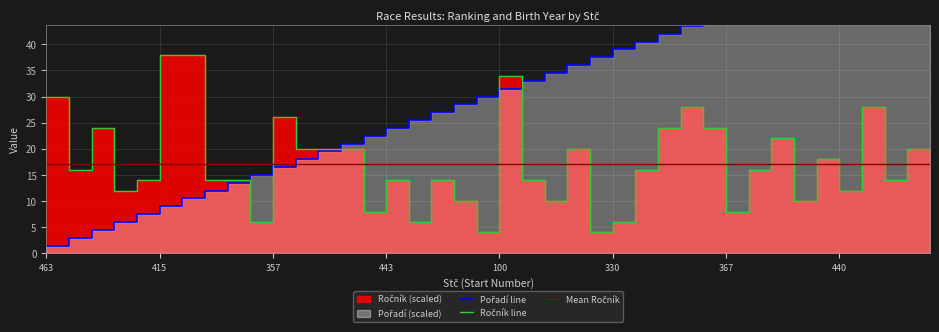

At 23, list the series in order from smallest to largest.

Ročník, Pořadí